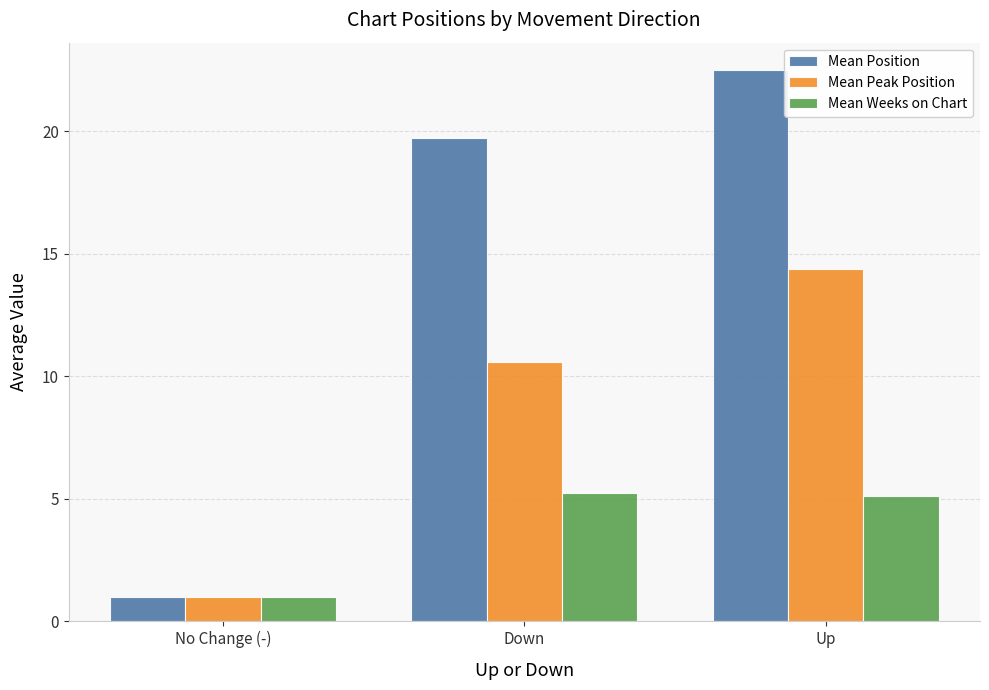

How many data points in Mean Peak Position are less than 10?

1